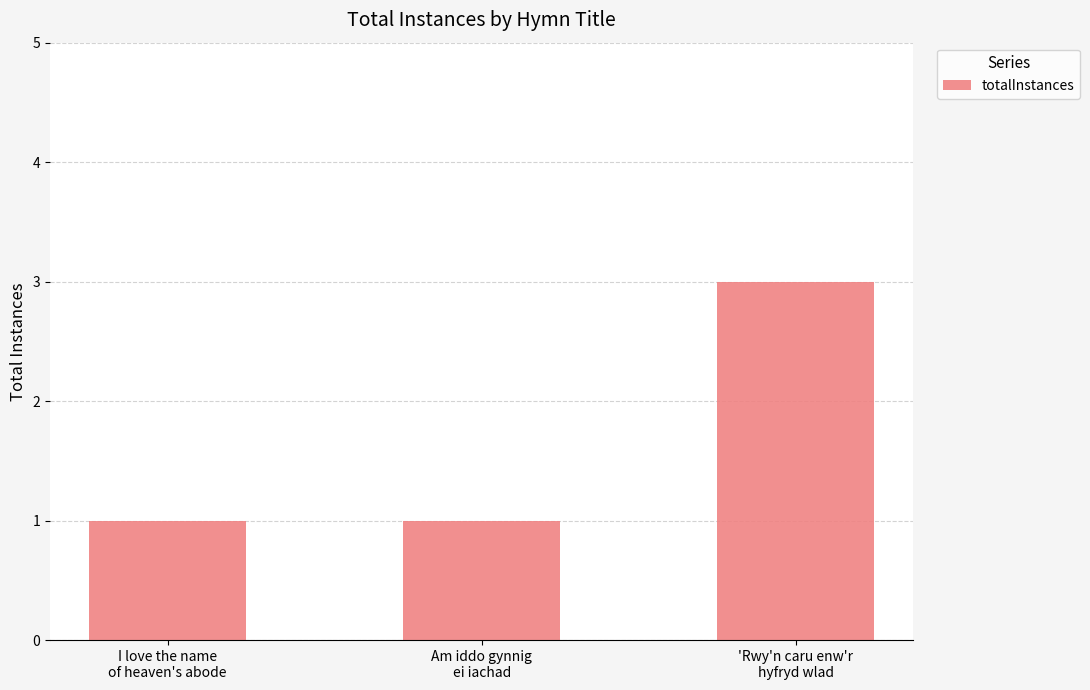

What is the ratio of the value at Am iddo gynnig
ei iachad to the value at I love the name
of heaven's abode?

1.0